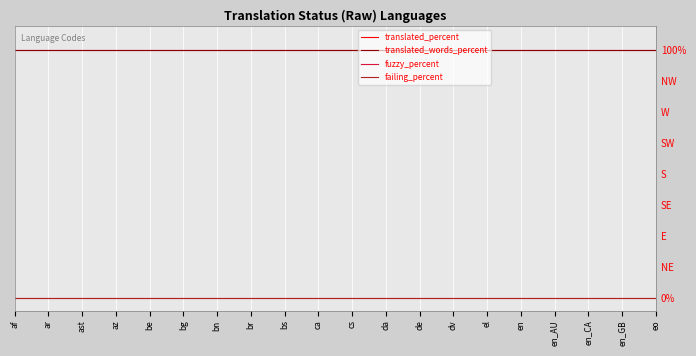

Which series has the widest spread of values?

translated_percent